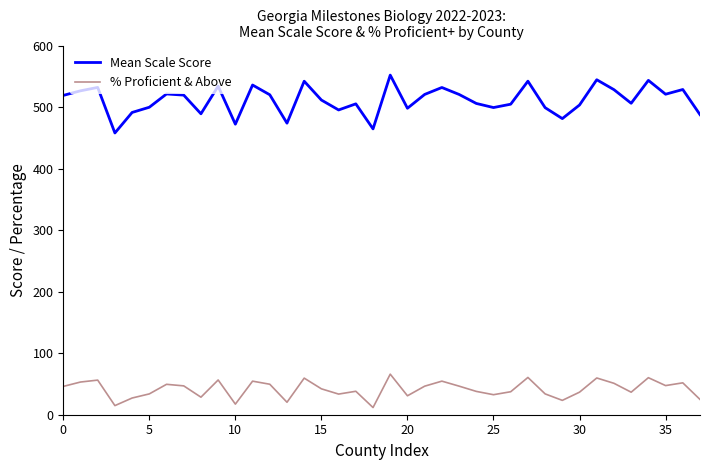

What is the difference between the maximum and minimum values in the % Proficient & Above series?

54.3